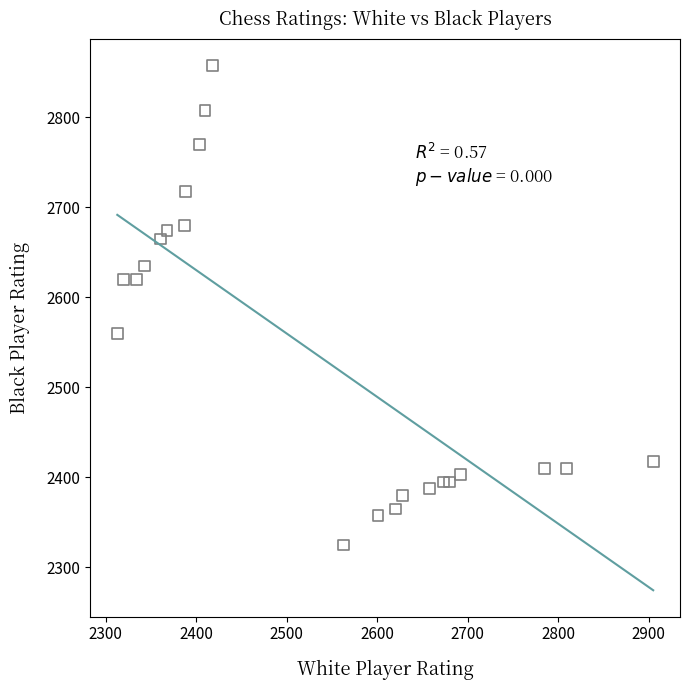

What is the range of X values (max minus min)?

592